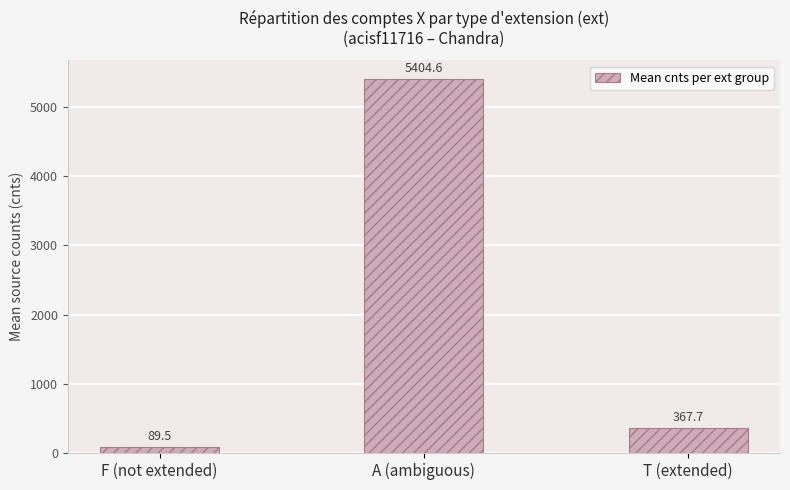

What is the label of the 2nd bar from the left?

A (ambiguous)